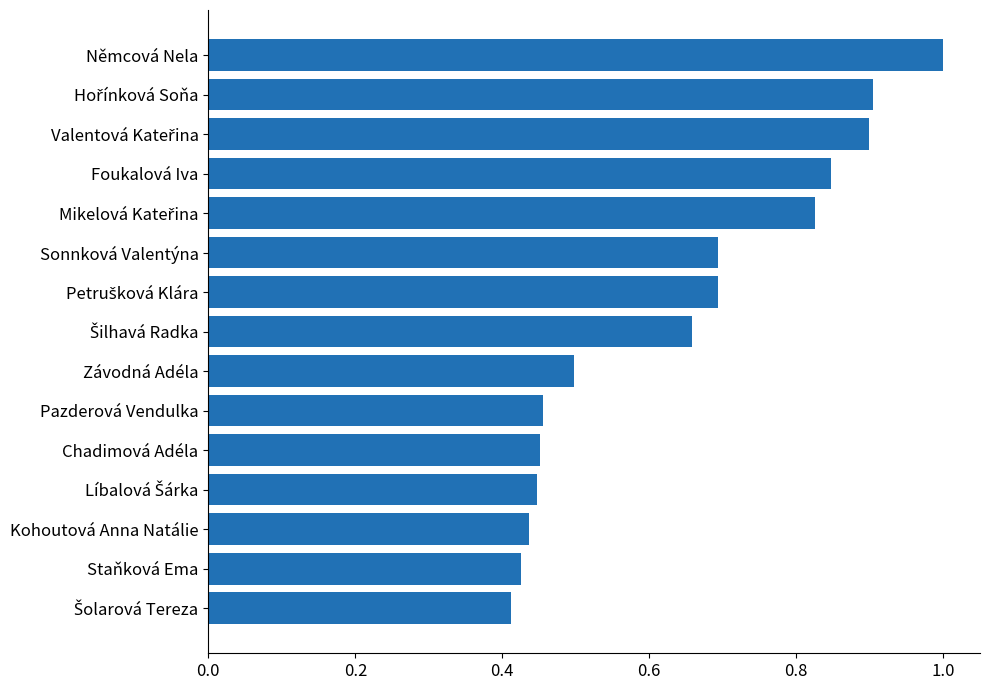

The chart shows a value of 0.5 at Chadimová Adéla. True or false?

True